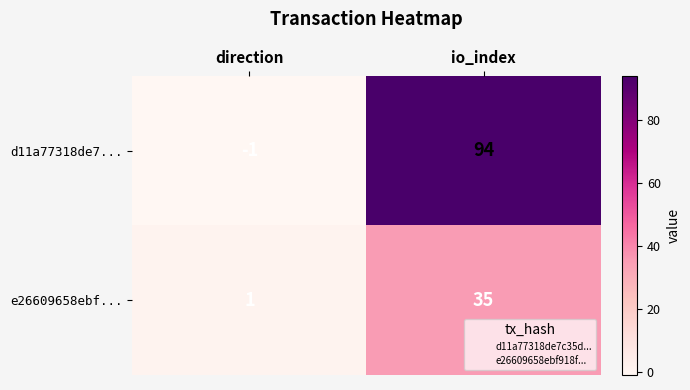

At which category is the sum across all series the highest?

io_index